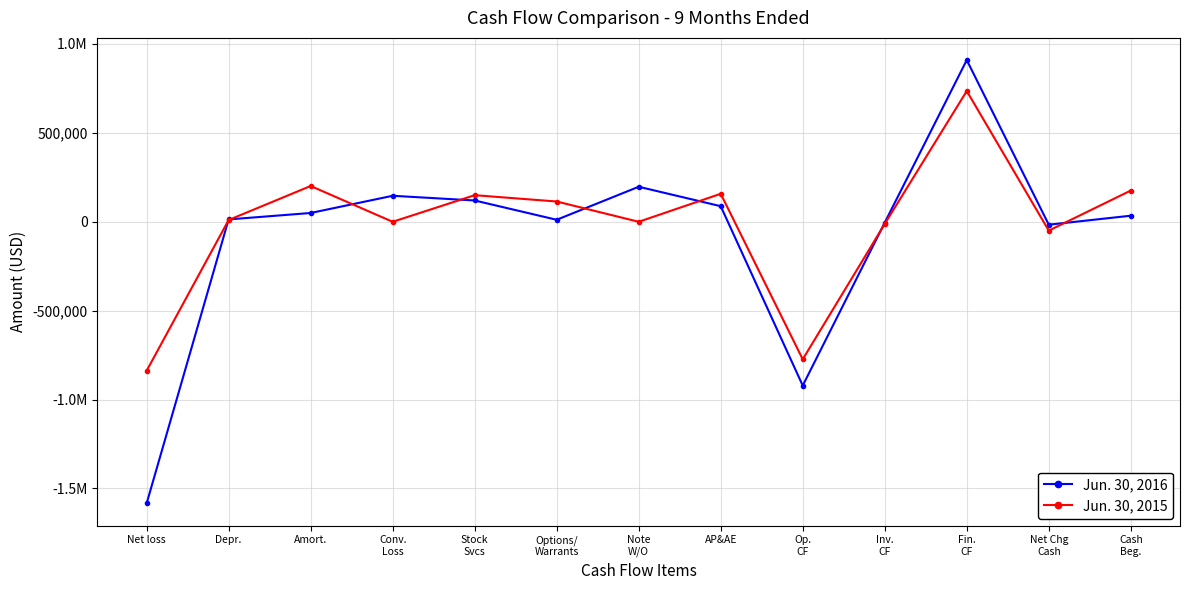

What is the smallest value displayed?

-1584213